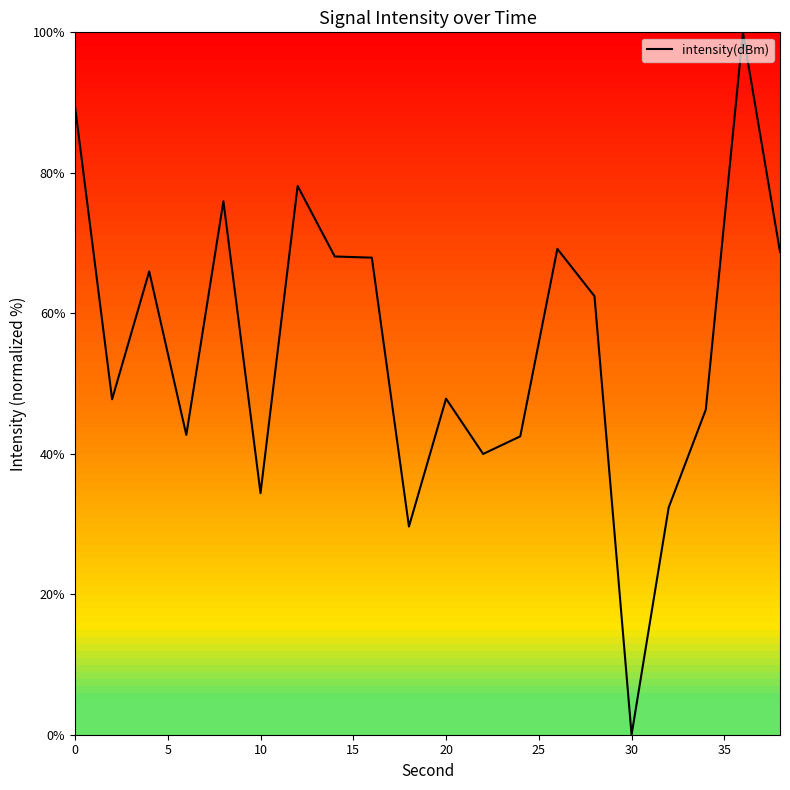

What is the greatest value displayed?

100.0